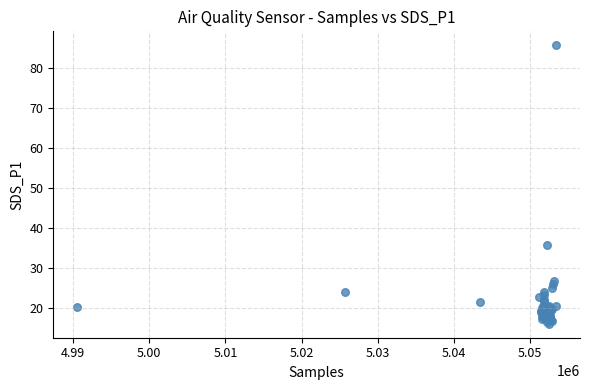

What Y value in the scatter plot is closest to 50?

35.9